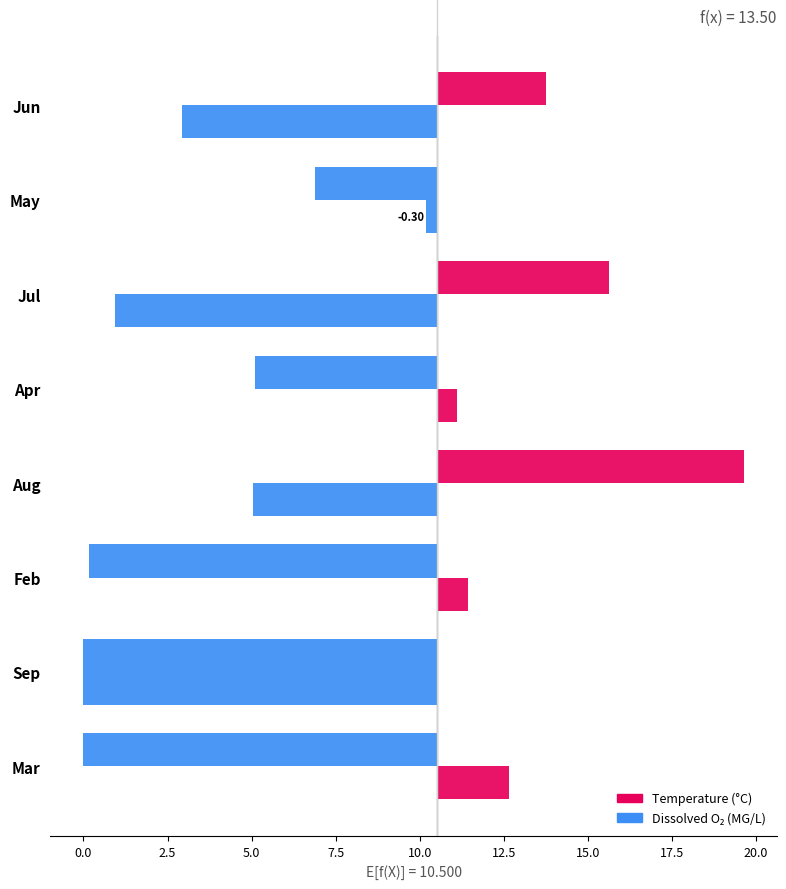

What position from the left is Jul?

6